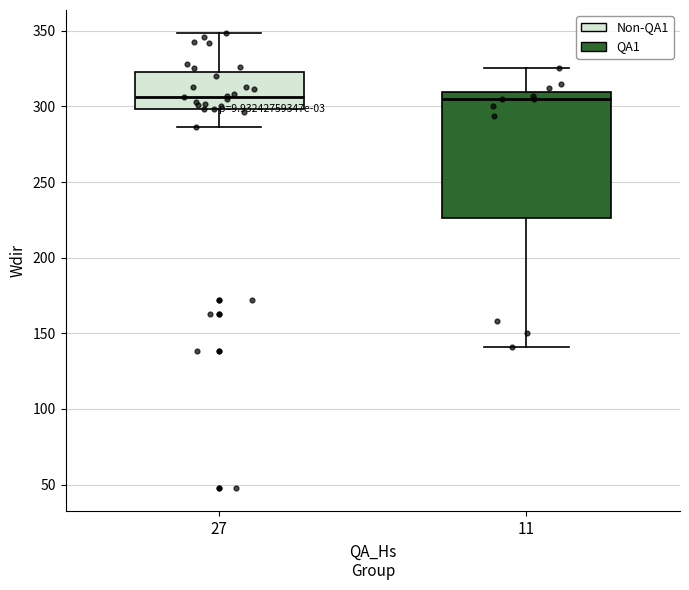

Reading left to right, transcribe this box plot: for each box, give where its median line is, the range the box spans, and where its two whiskers end, as read against the y-axis. The values are not printed on the chart, so give them approximately, as read against the axis.

27: median 305, box 300 to 325, whiskers 285 to 350
11: median 305, box 225 to 310, whiskers 140 to 325